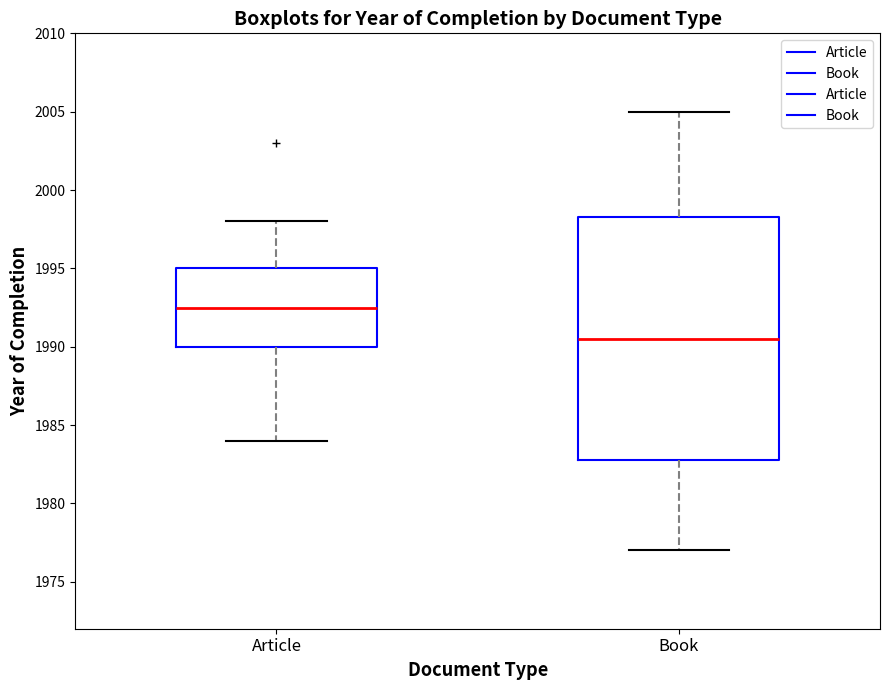

Where is the upper edge of the box for Article on the y-axis? The values are not printed on the chart, so give them approximately, as read against the axis.

1995.0